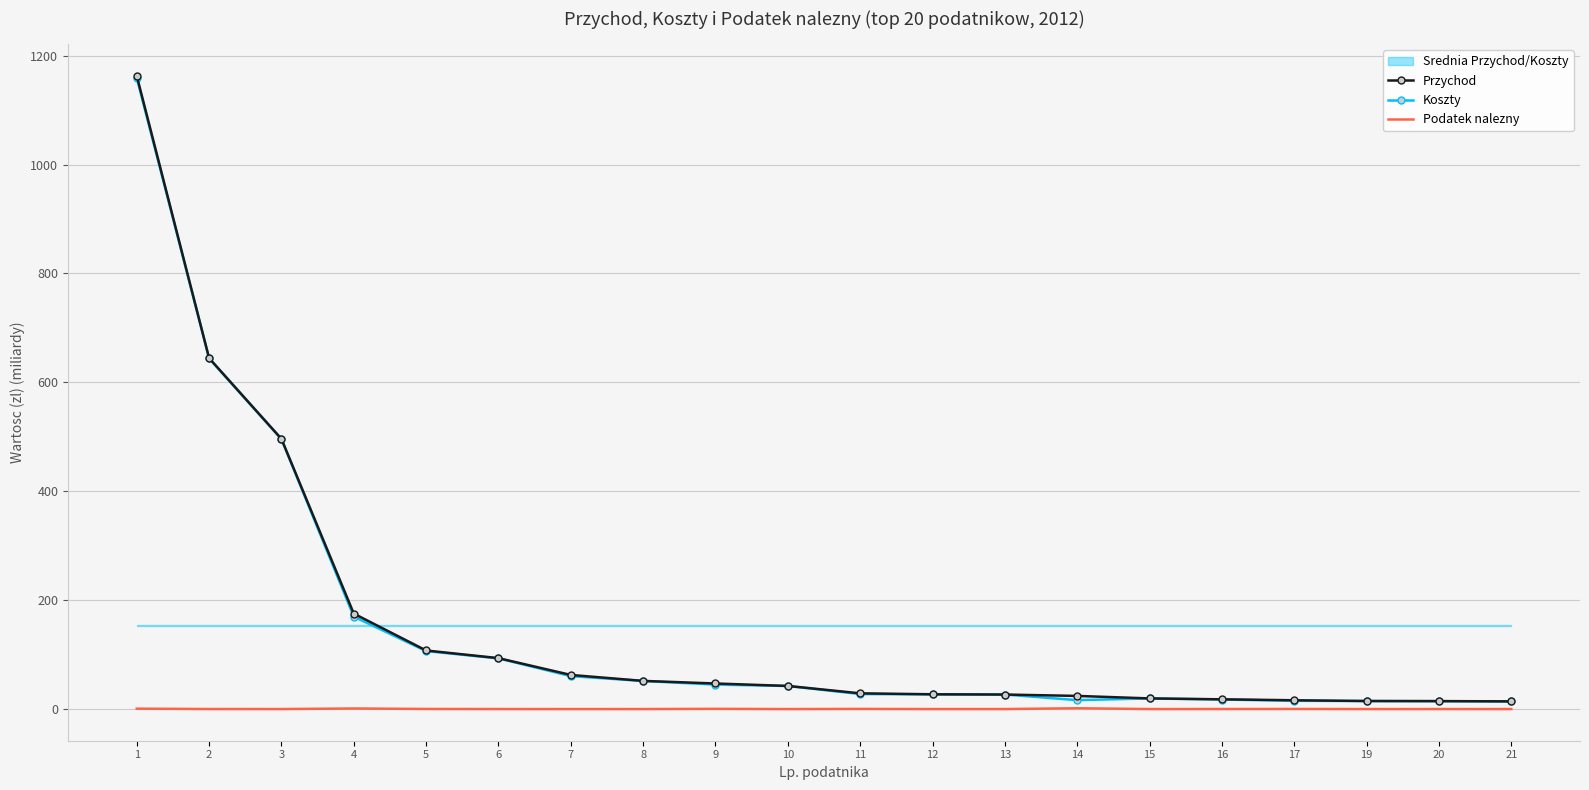

What is the value of the Koszty point at the 3rd from the left?

495.7